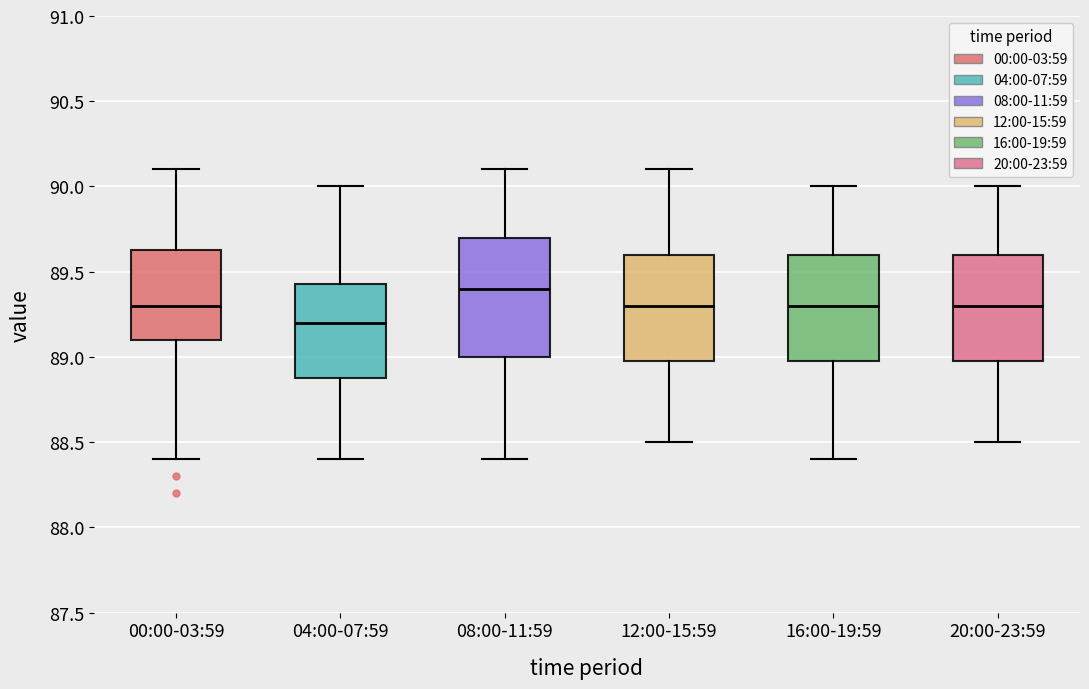

Where does the upper whisker of the box for 00:00-03:59 end on the y-axis? The values are not printed on the chart, so give them approximately, as read against the axis.

90.10